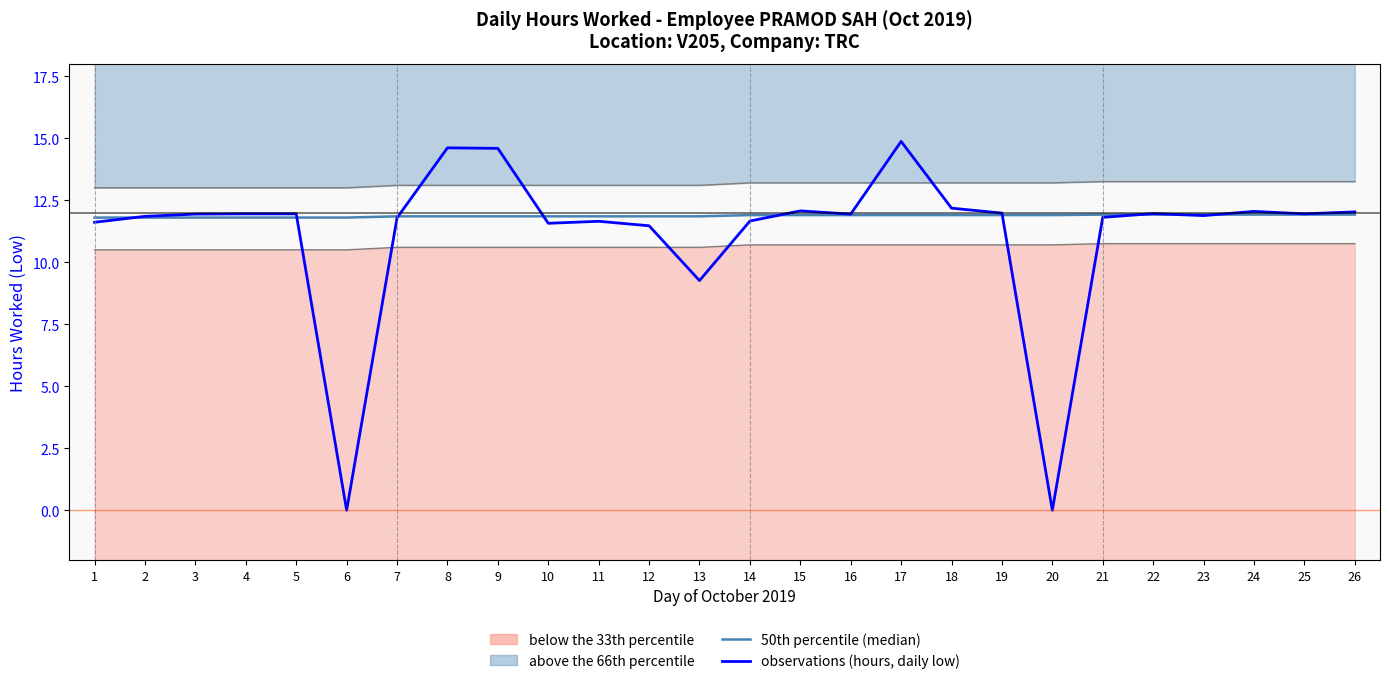

Which category has the lowest value in the 50th percentile (median) series?

1